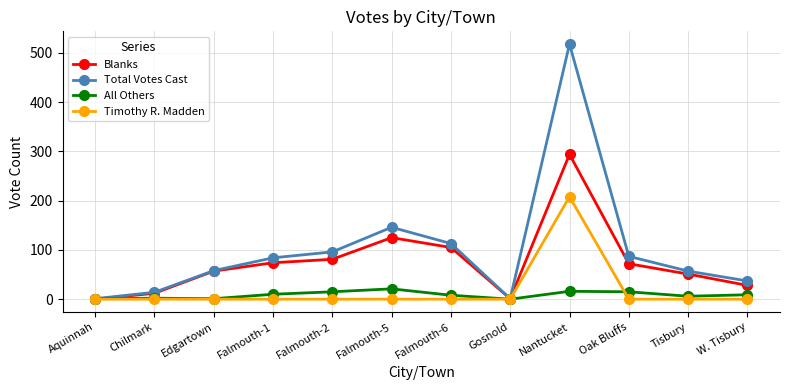

Count the number of categories in the chart.

12